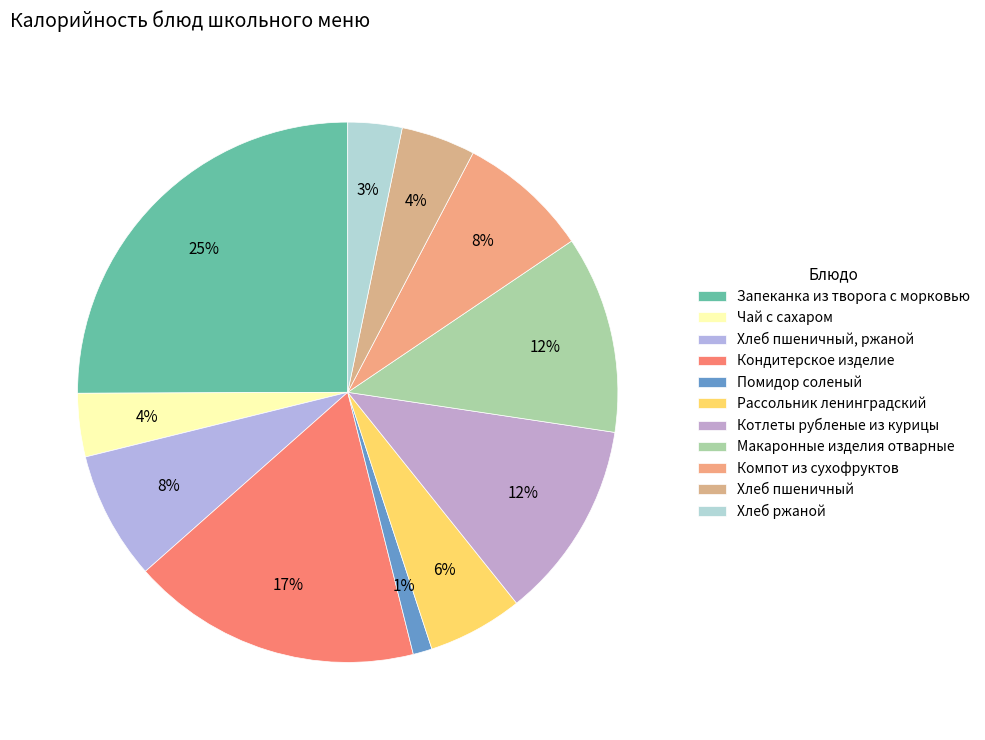

How many slices are in this pie chart?

11